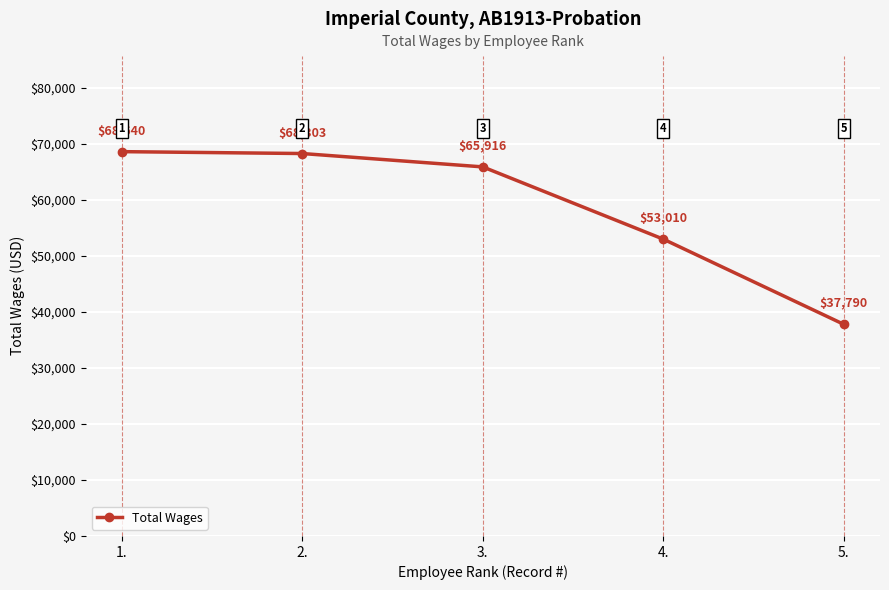

What is the minimum value shown in the chart?

37790